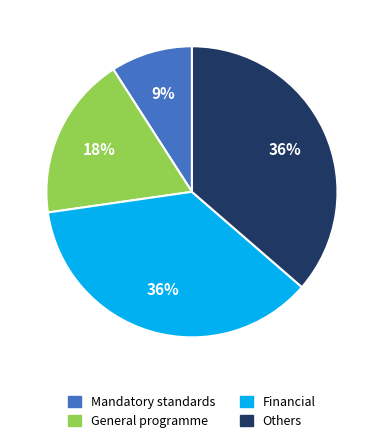

How many slices are in this pie chart?

4